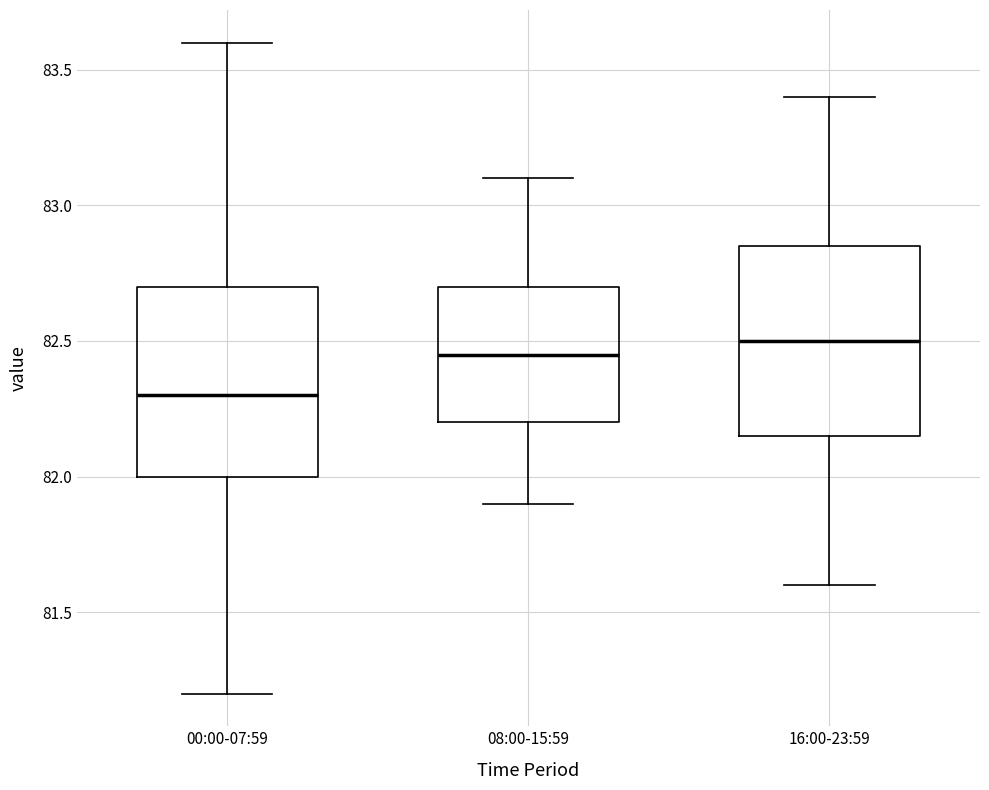

Where does the upper whisker of the box for 16:00-23:59 end on the y-axis? The values are not printed on the chart, so give them approximately, as read against the axis.

83.40